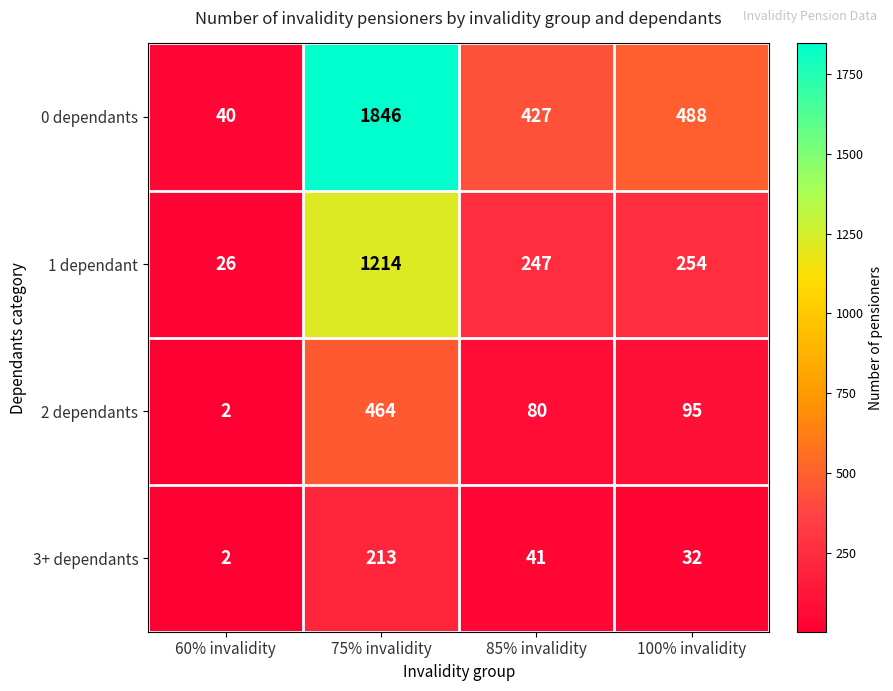

True or false: 3+ dependants has a value of 131 at 75% invalidity.

False